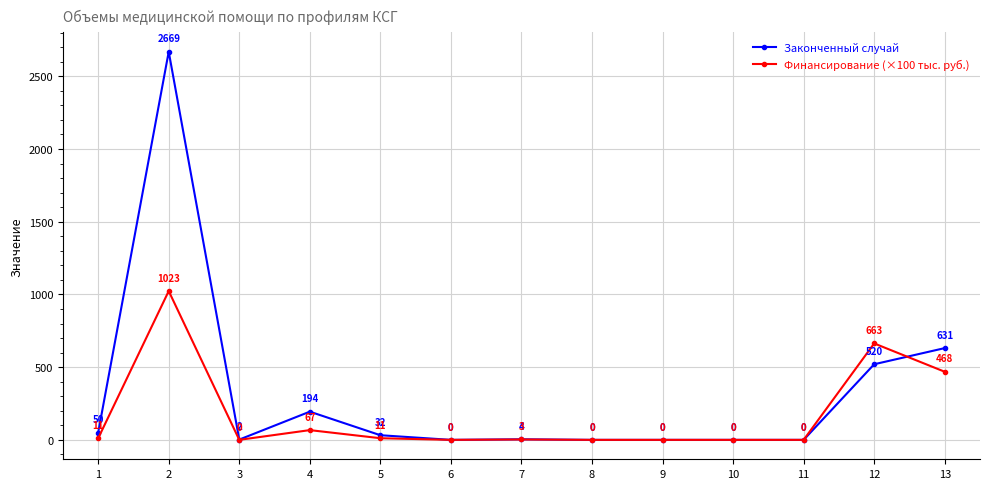

What are all the series names shown in the legend?

Законченный случай, Финансирование (×100 тыс. руб.)